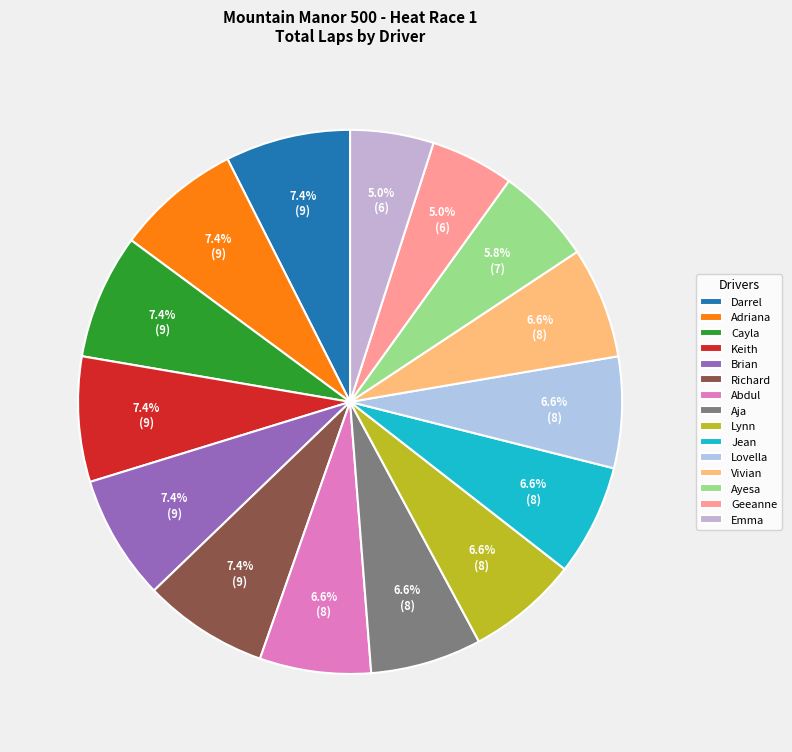

Does any single category account for the majority?

No